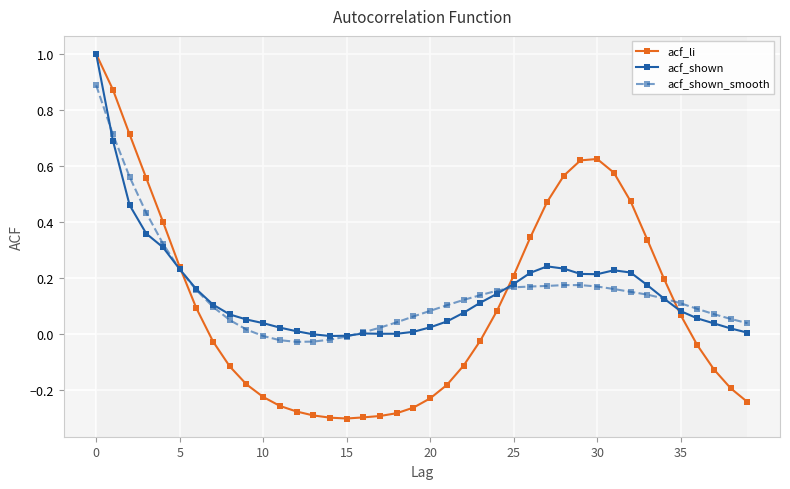

What is the maximum value shown in the chart?

1.0